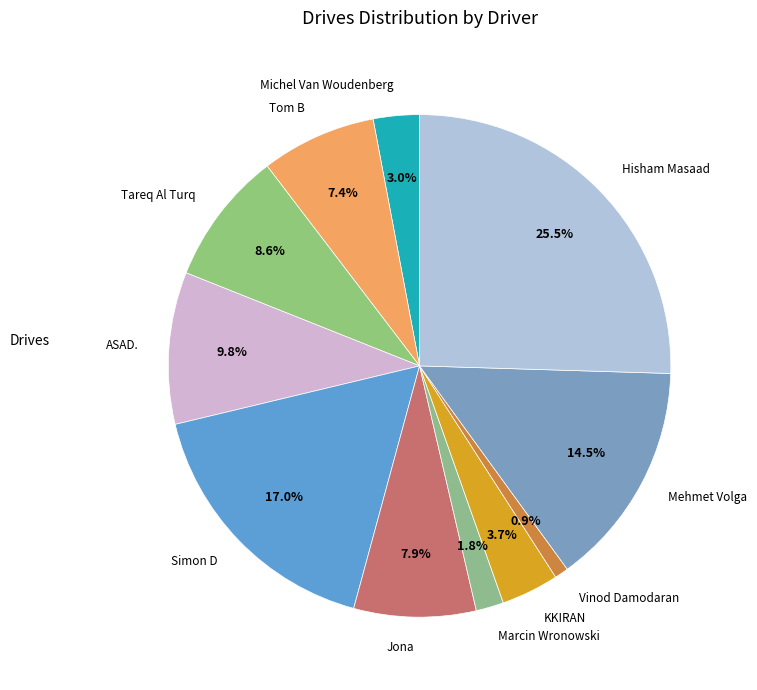

What is the ratio of the value at Mehmet Volga to the value at Vinod Damodaran?

16.3